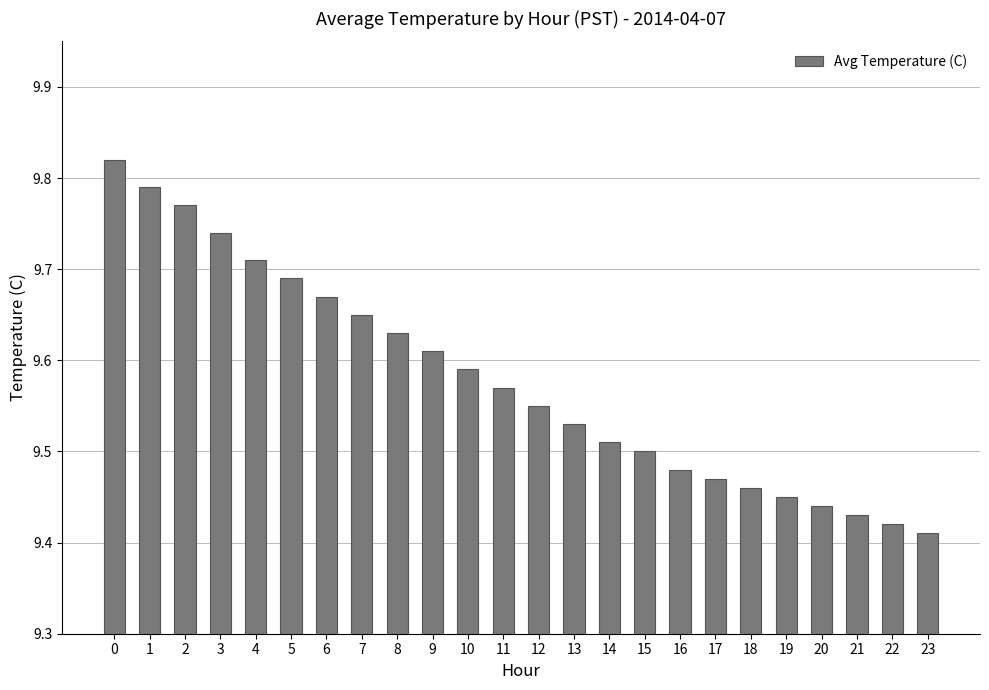

Count the values in the range 9 to 10.

24